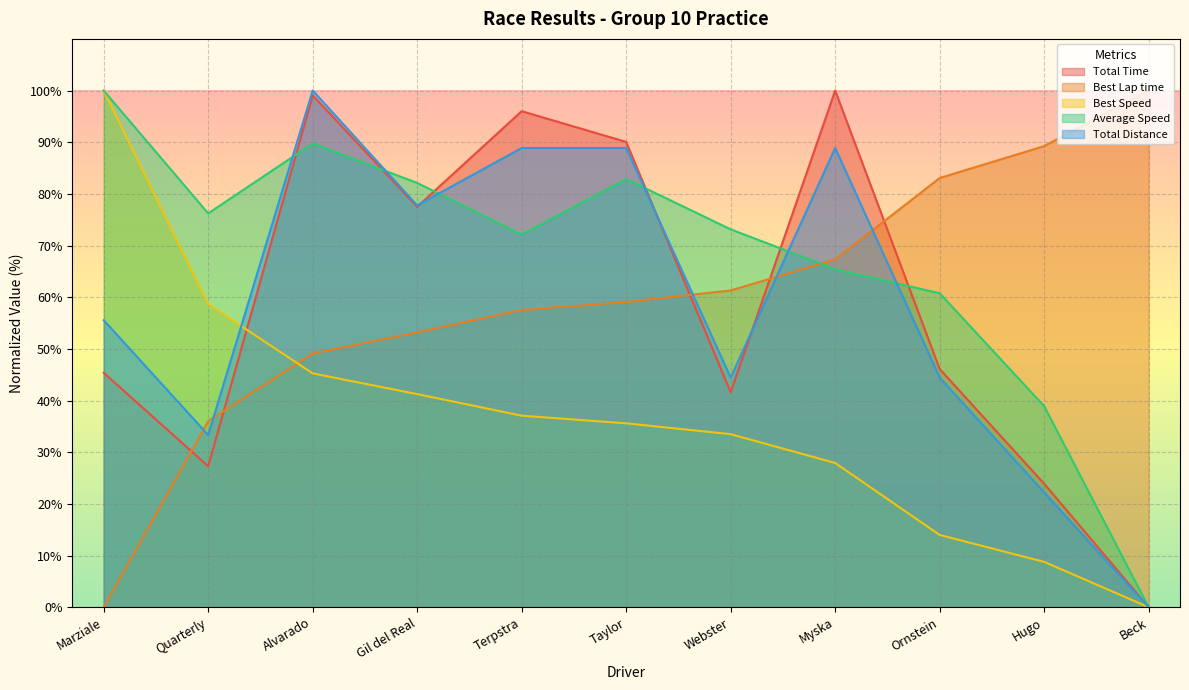

Reading right to left, extract all data points from this chart.

Total Time: Beck=0.0	Hugo=23.9	Ornstein=46.1	Myska=100.0	Webster=41.6	Taylor=90.1	Terpstra=96.0	Gil del Real=77.5	Alvarado=99.1	Quarterly=27.3	Marziale=45.4
Best Lap time: Beck=100.0	Hugo=89.2	Ornstein=83.1	Myska=67.3	Webster=61.3	Taylor=59.1	Terpstra=57.5	Gil del Real=53.2	Alvarado=49.1	Quarterly=36.0	Marziale=0.0
Best Speed: Beck=0.0	Hugo=8.8	Ornstein=14.0	Myska=27.9	Webster=33.5	Taylor=35.6	Terpstra=37.1	Gil del Real=41.2	Alvarado=45.3	Quarterly=58.7	Marziale=100.0
Average Speed: Beck=0.0	Hugo=38.9	Ornstein=60.8	Myska=65.4	Webster=73.1	Taylor=82.9	Terpstra=72.1	Gil del Real=82.1	Alvarado=89.8	Quarterly=76.2	Marziale=100.0
Total Distance: Beck=0.0	Hugo=22.2	Ornstein=44.4	Myska=88.9	Webster=44.4	Taylor=88.9	Terpstra=88.9	Gil del Real=77.8	Alvarado=100.0	Quarterly=33.3	Marziale=55.6